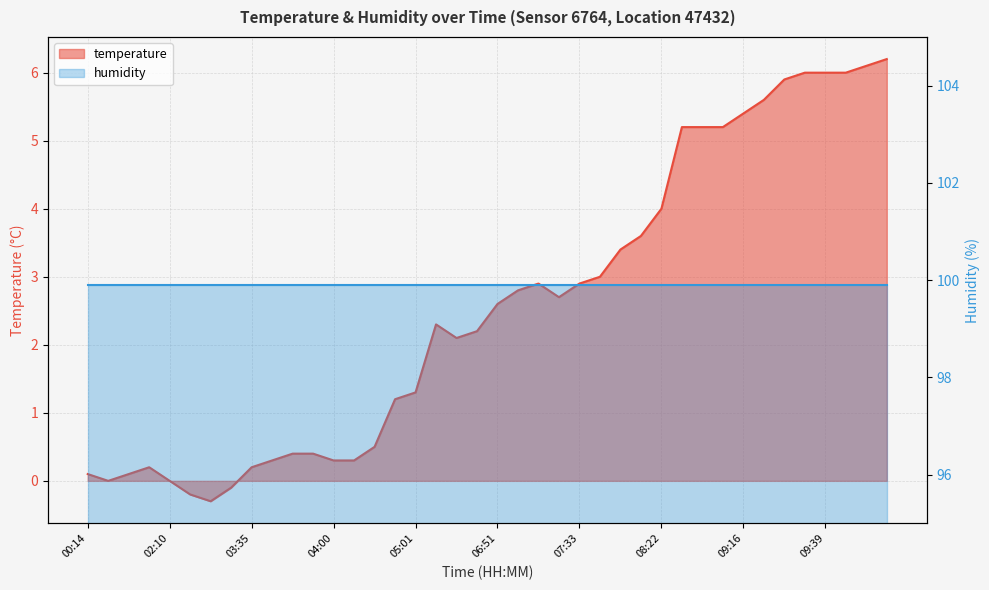

What position from the right is 02:21?

34